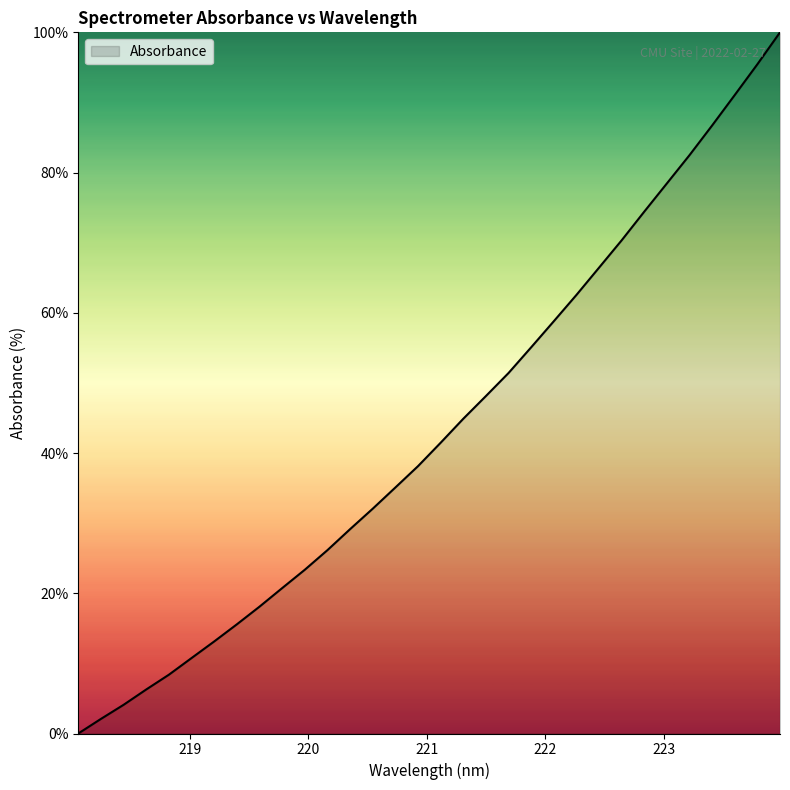

What is the difference between the maximum and minimum values?

100.0